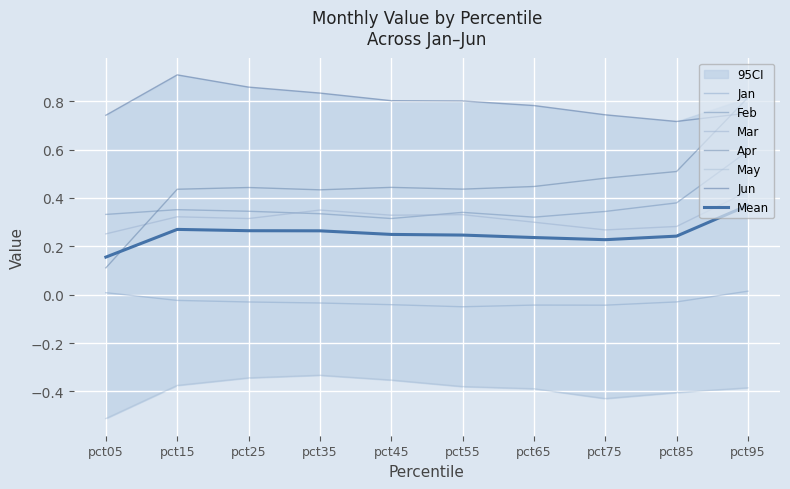

What is the difference between the highest and lowest values at pct25?

1.2